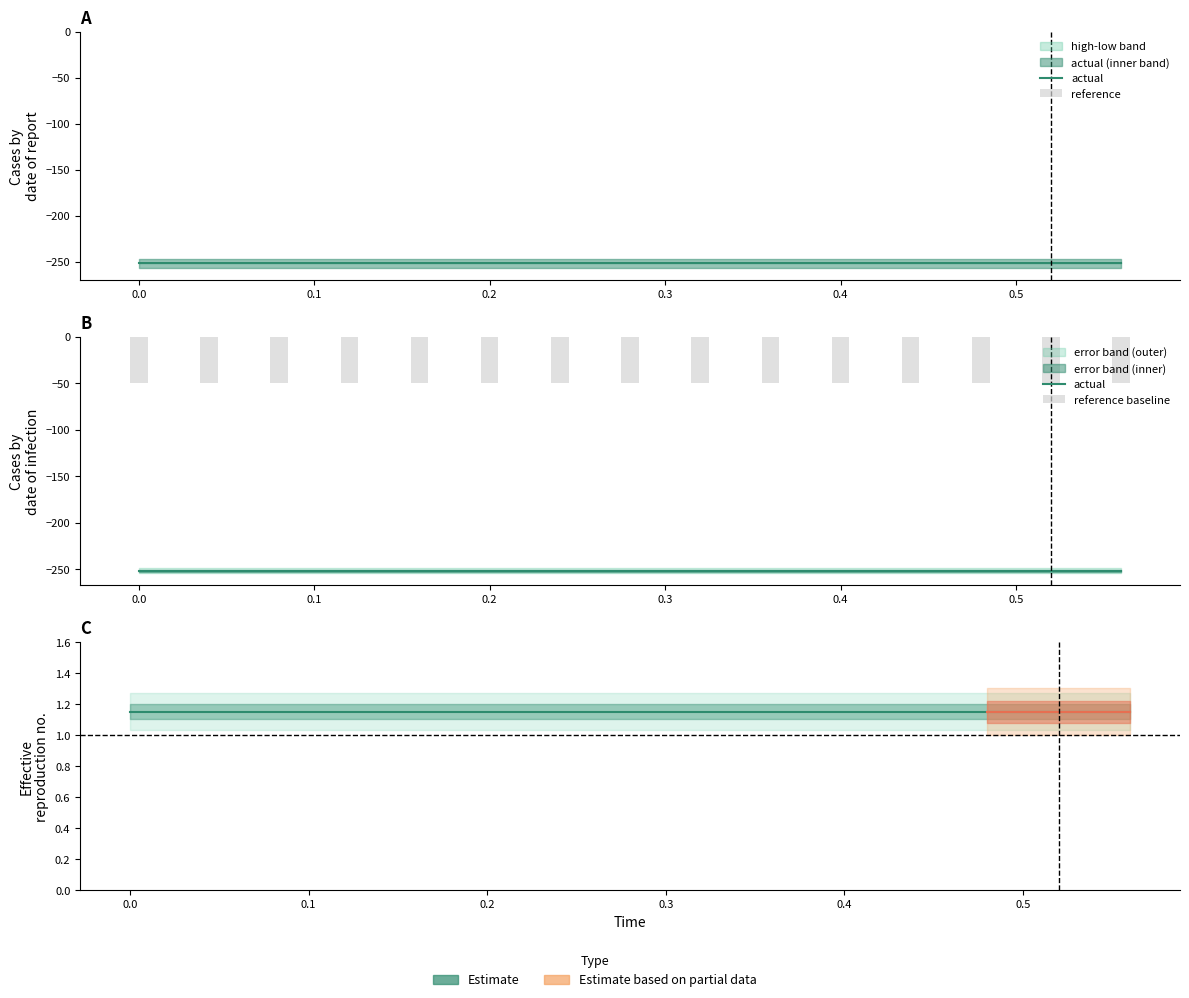

Are the bars horizontal?

No